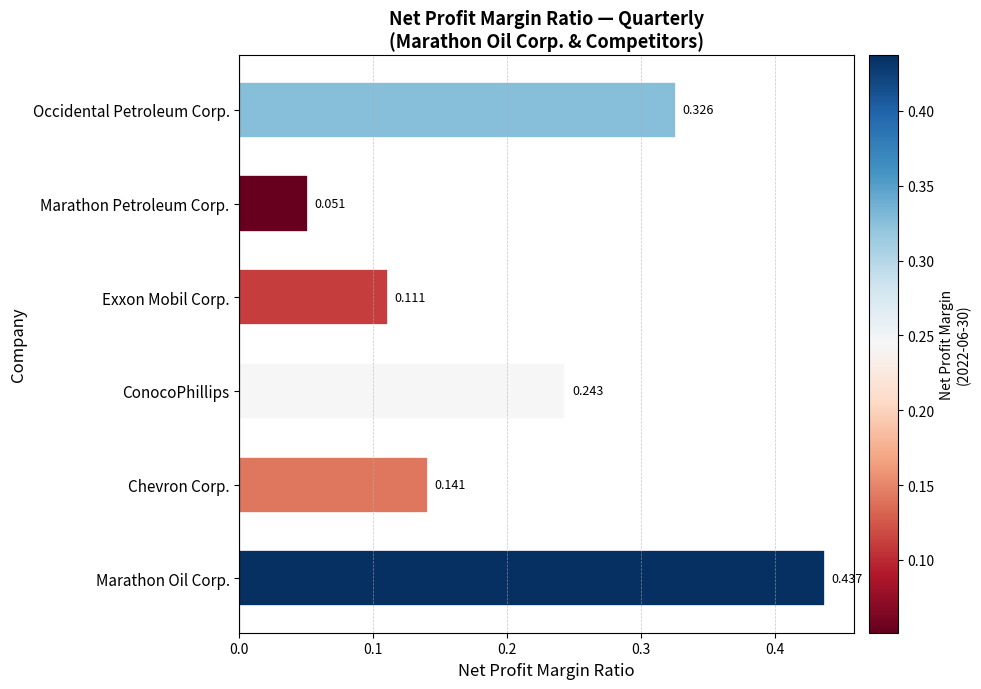

How many values are between 0 and 1?

6